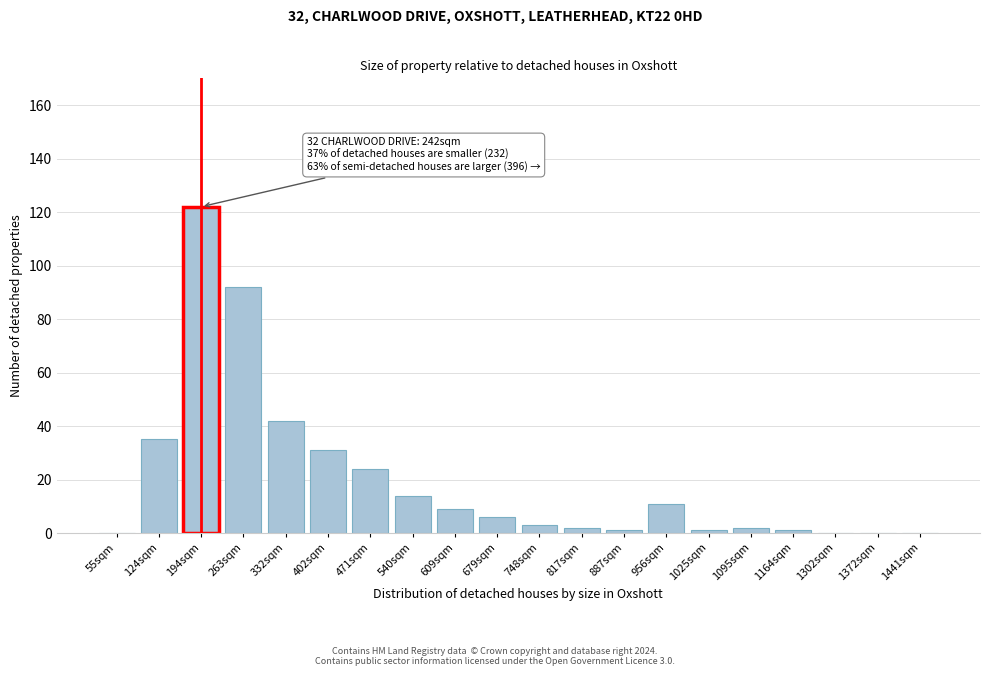

Reading right to left, list all the values displayed in this chart.

1441sqm=0	1372sqm=0	1302sqm=0	1164sqm=1	1095sqm=2	1025sqm=1	956sqm=11	887sqm=1	817sqm=2	748sqm=3	679sqm=6	609sqm=9	540sqm=14	471sqm=24	402sqm=31	332sqm=42	263sqm=92	194sqm=122	124sqm=35	55sqm=0